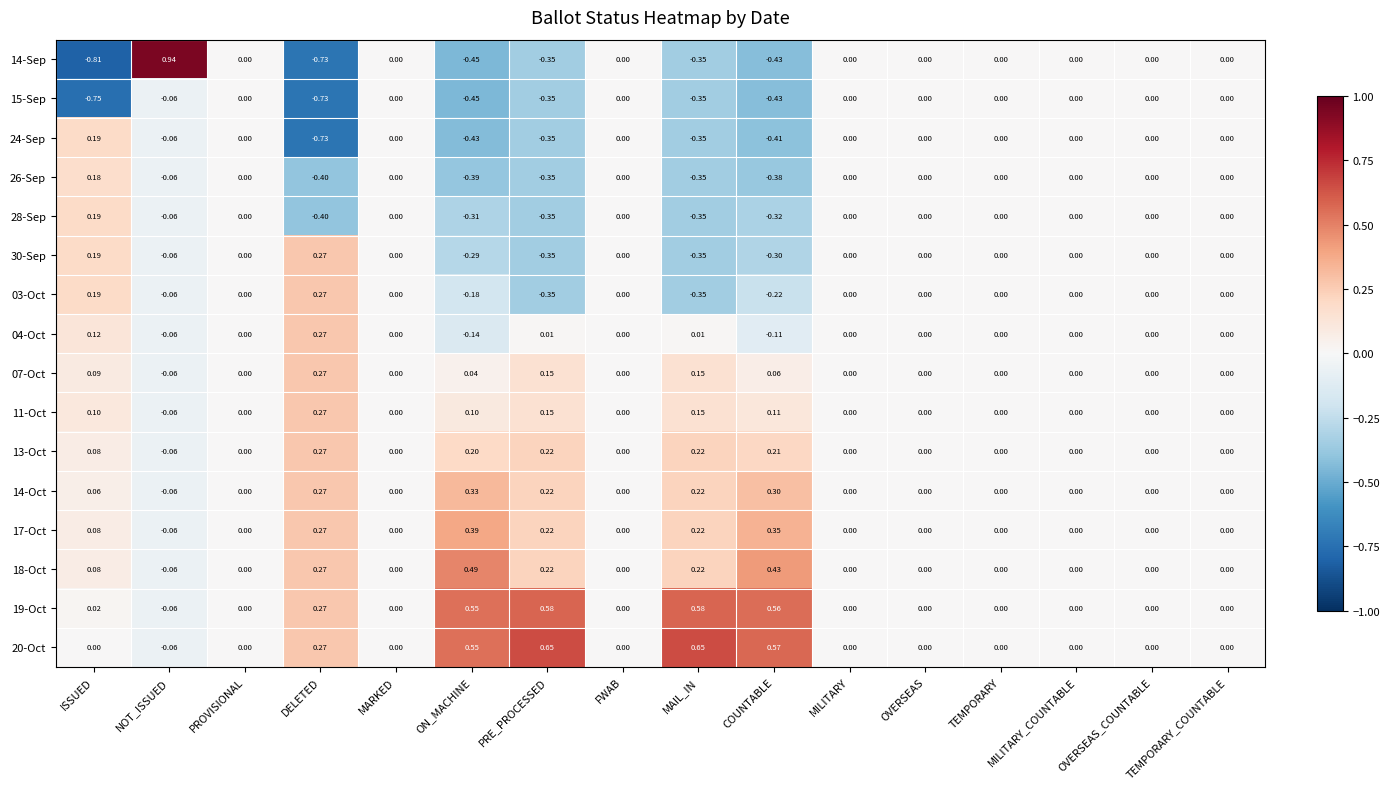

Which label corresponds to the largest value in the chart?

NOT_ISSUED